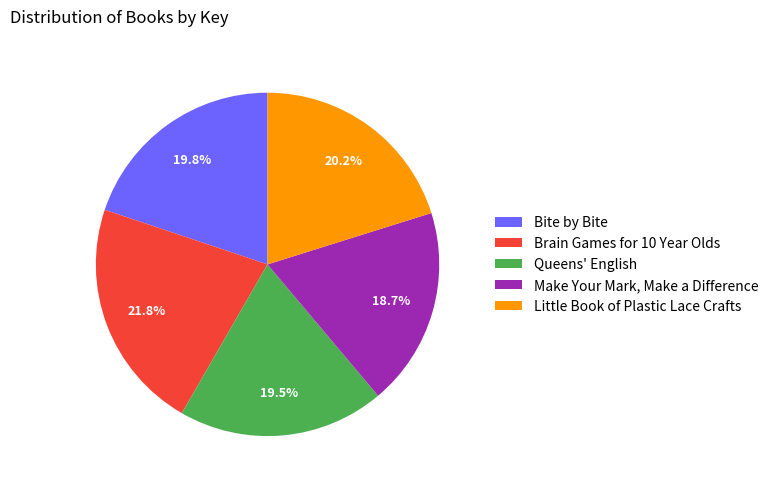

What is the largest slice in the pie chart?

Brain Games for 10 Year Olds